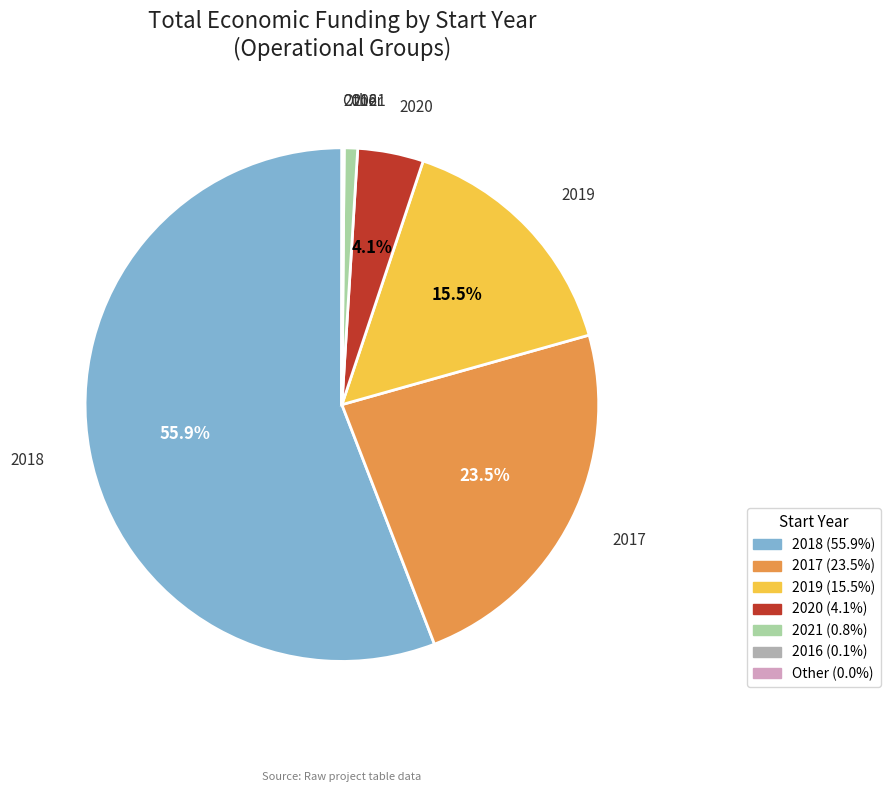

To the nearest percent, what is the difference between the largest and smallest slice percentages?

56%